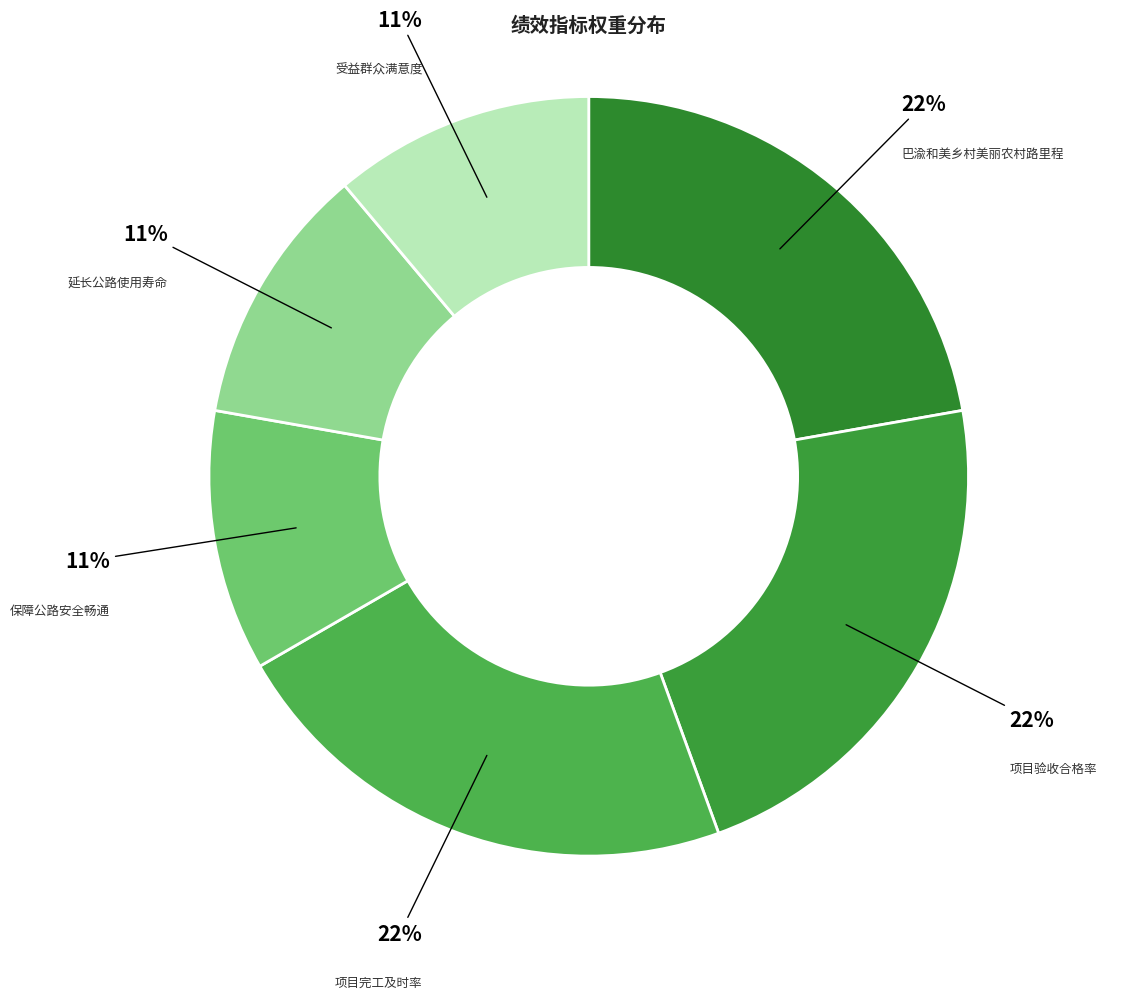

True or false: 巴渝和美乡村美丽农村路里程 accounts for 28% of the total.

False